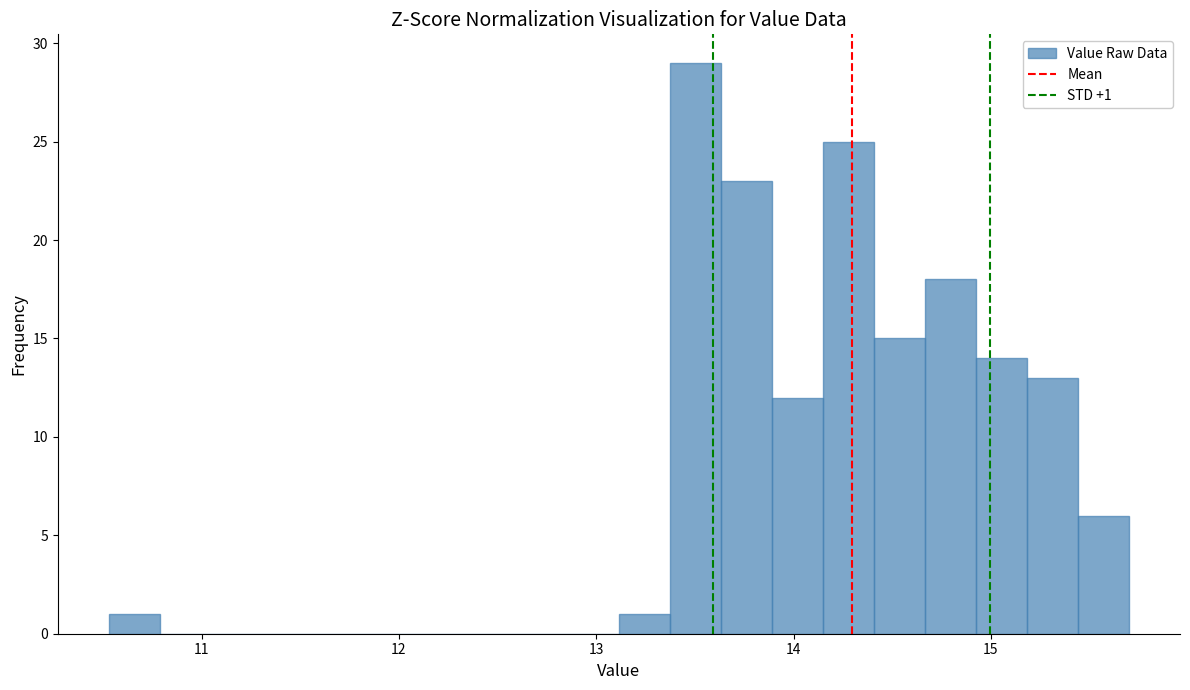

Around what value on the x-axis is the tallest bar? Give the approximate position of its centre, as read against the axis.

13.5